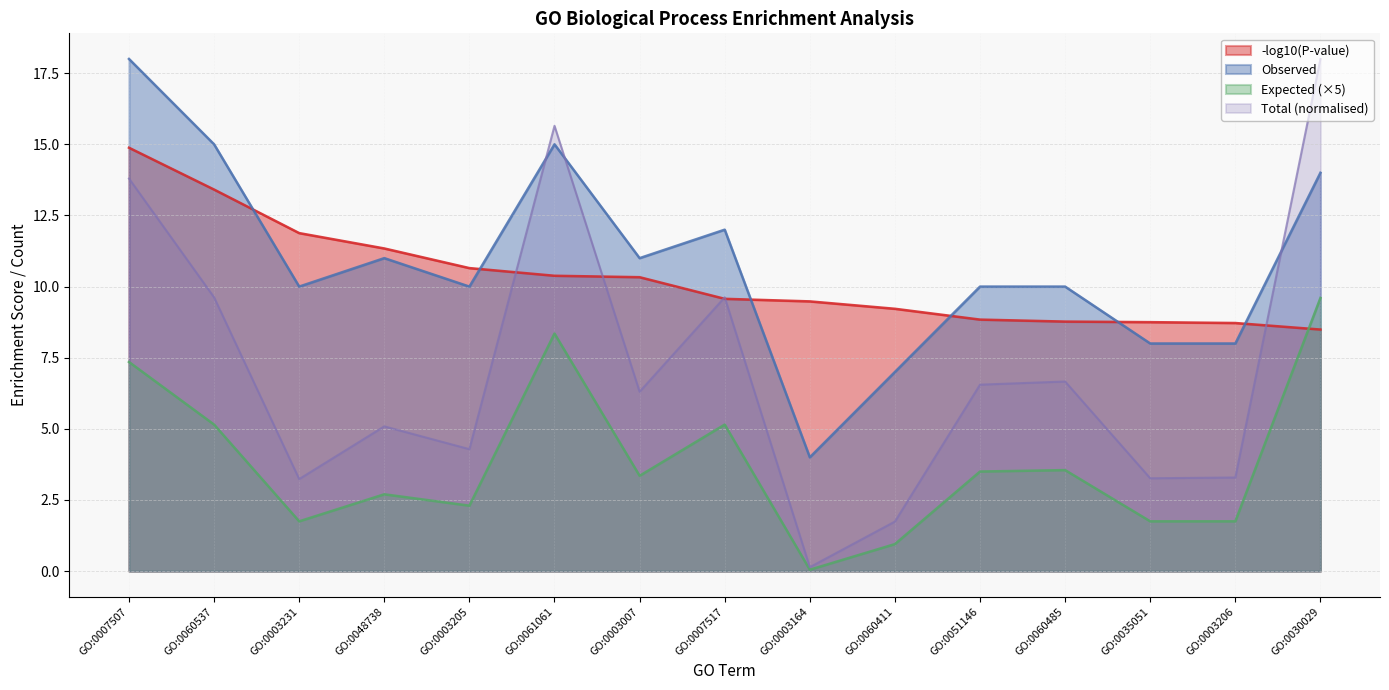

The Exp series shows 0.0 at GO:0003164. True or false?

False